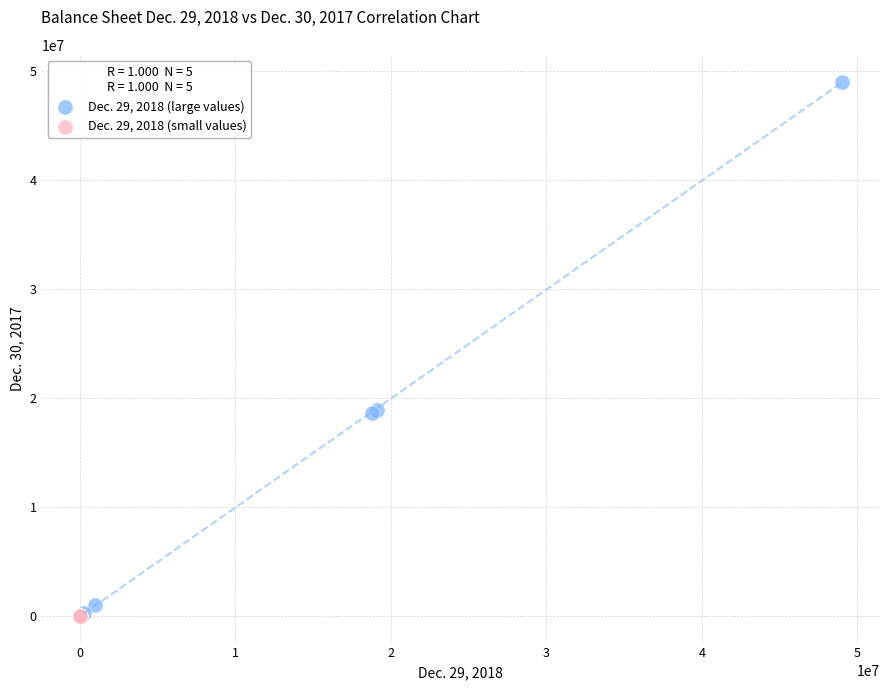

Which series has the widest spread of Y values?

Dec. 29, 2018 (large values)